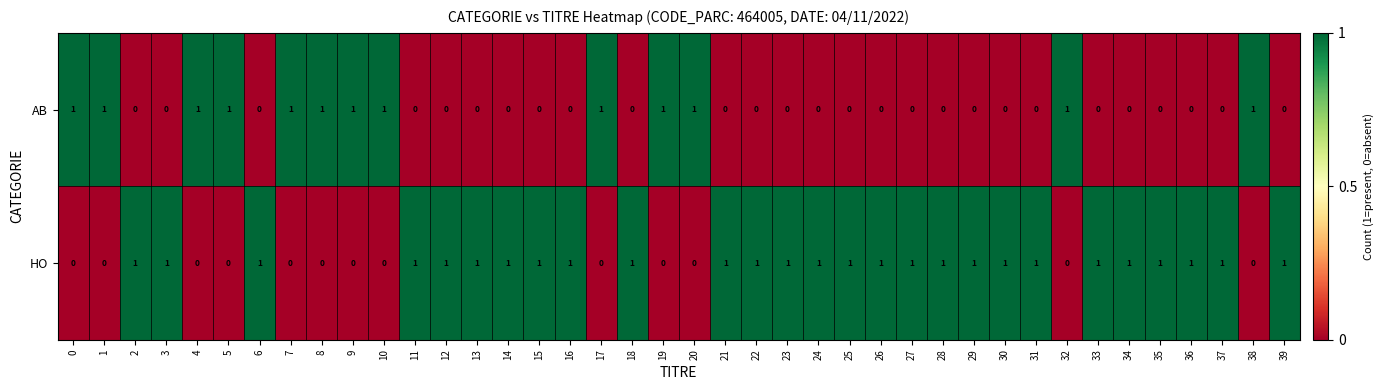

How many HO values are between 0 and 1?

40